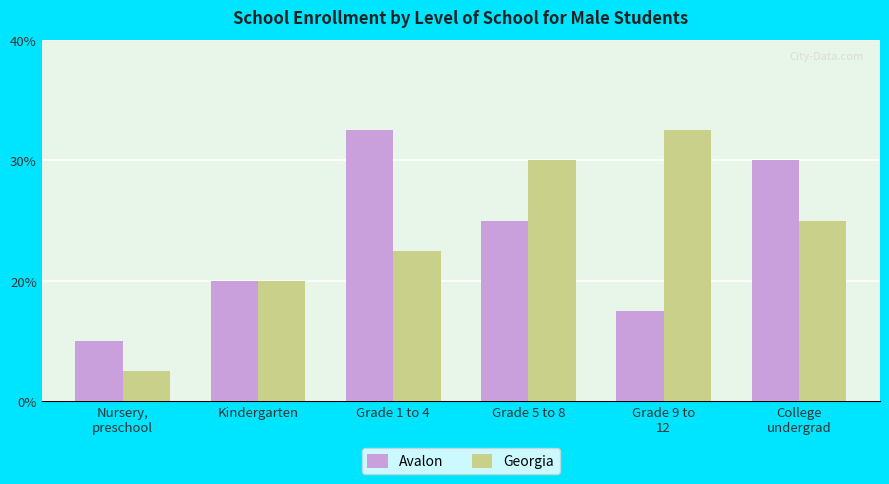

At which label is Georgia closest to 5?

Grade 1 to 4